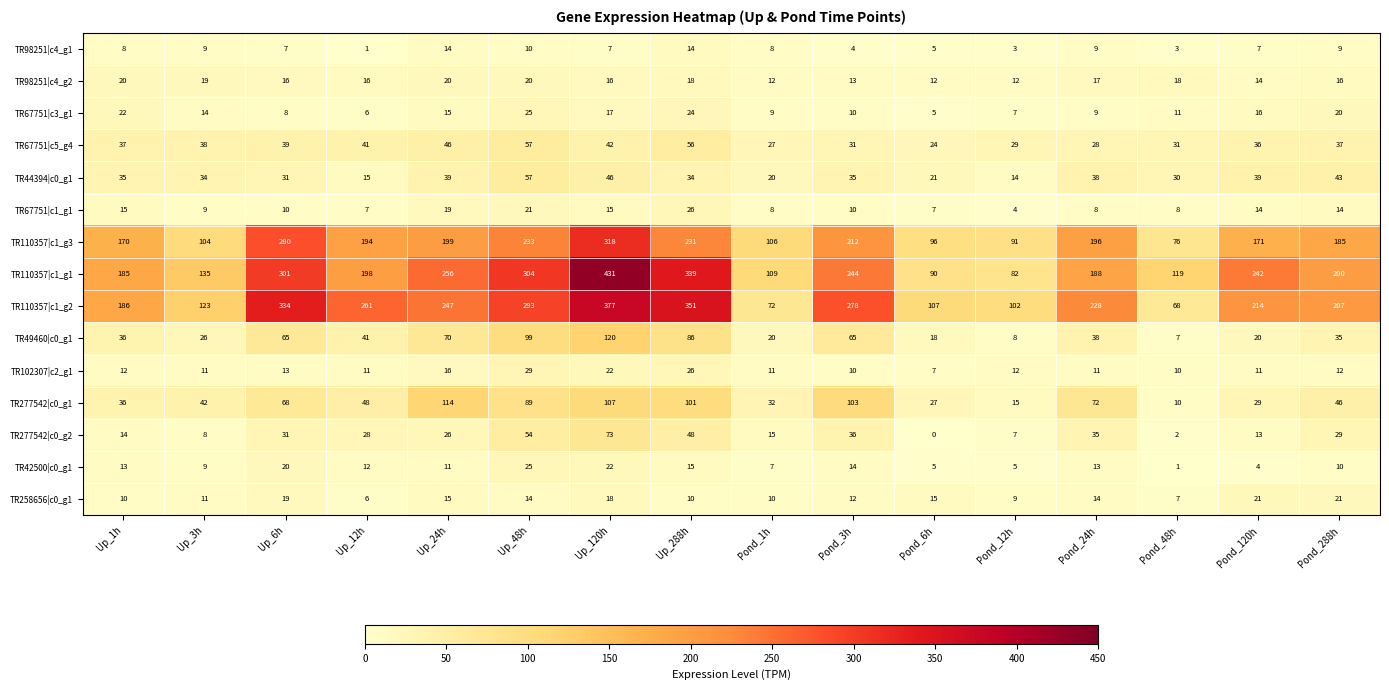

Count the number of categories in the chart.

16